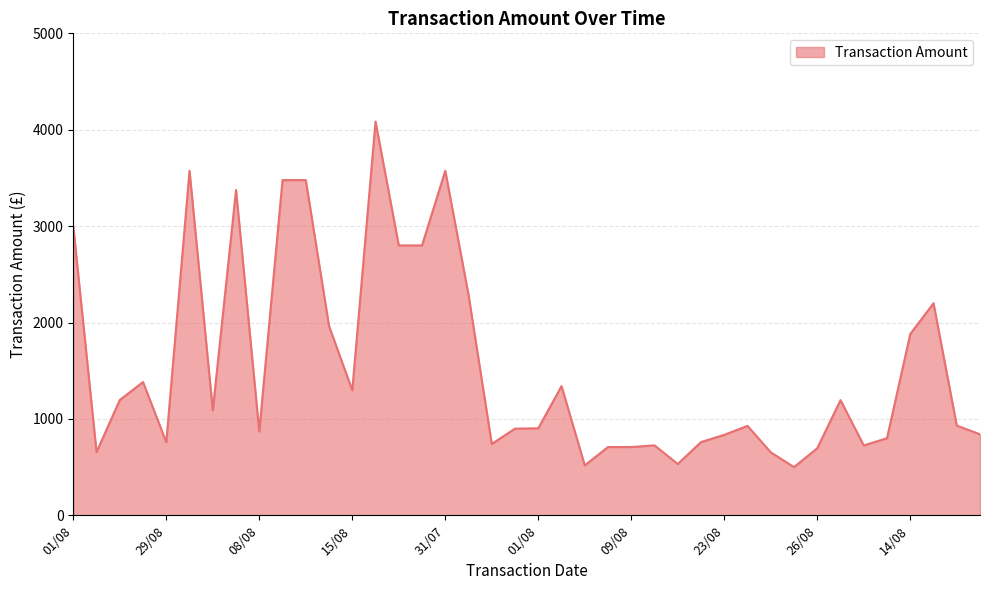

What is the difference between the maximum and minimum values?

3584.8